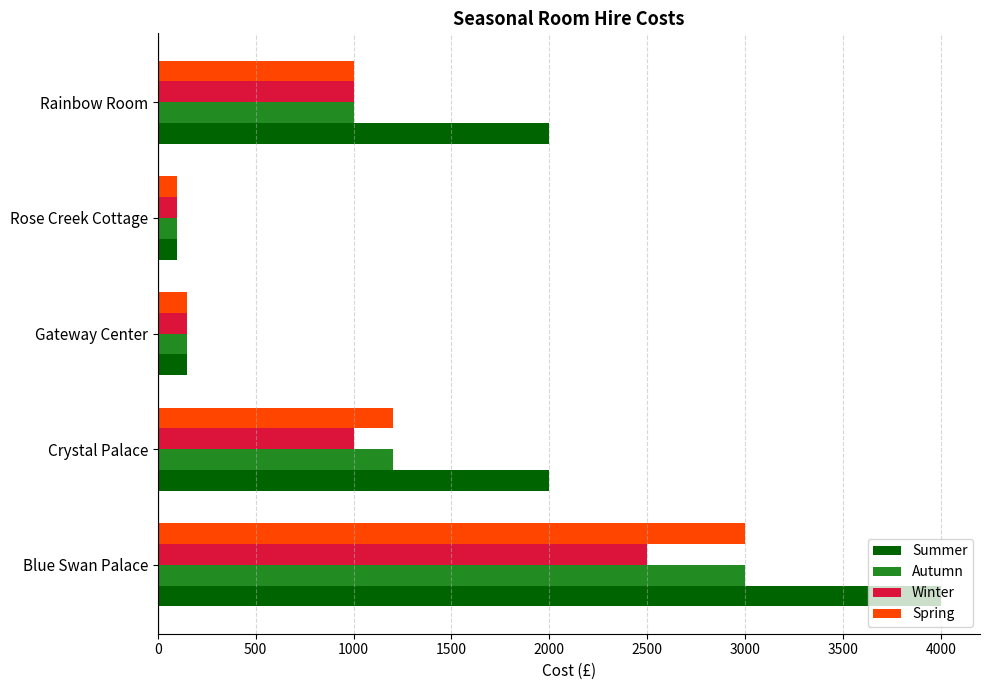

What is the total value across all series at Blue Swan Palace?

12500